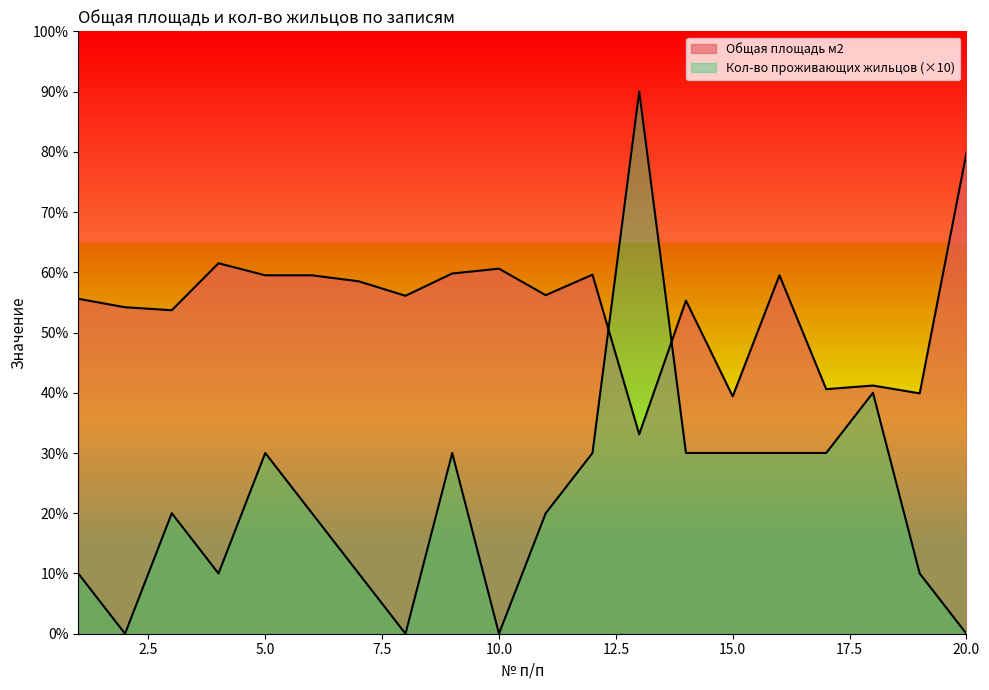

What is the difference between the Общая площадь м2 values at 15 and 3?

14.3